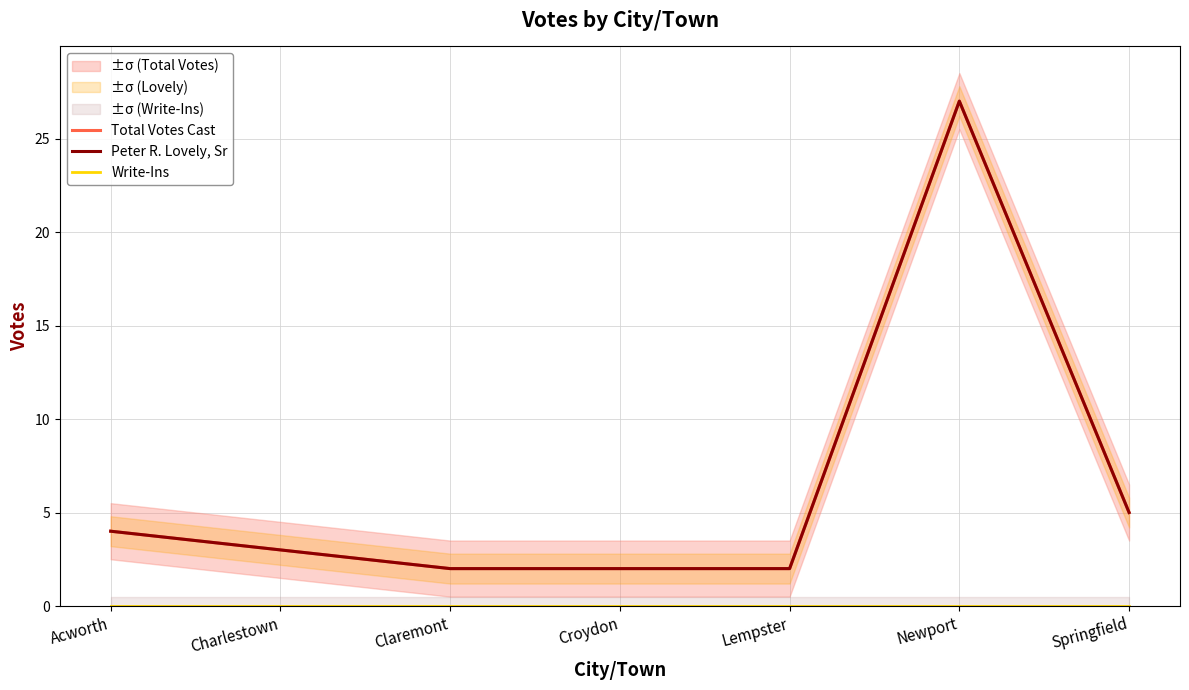

What is the value of the Peter R. Lovely, Sr point at the 3rd from the left?

2